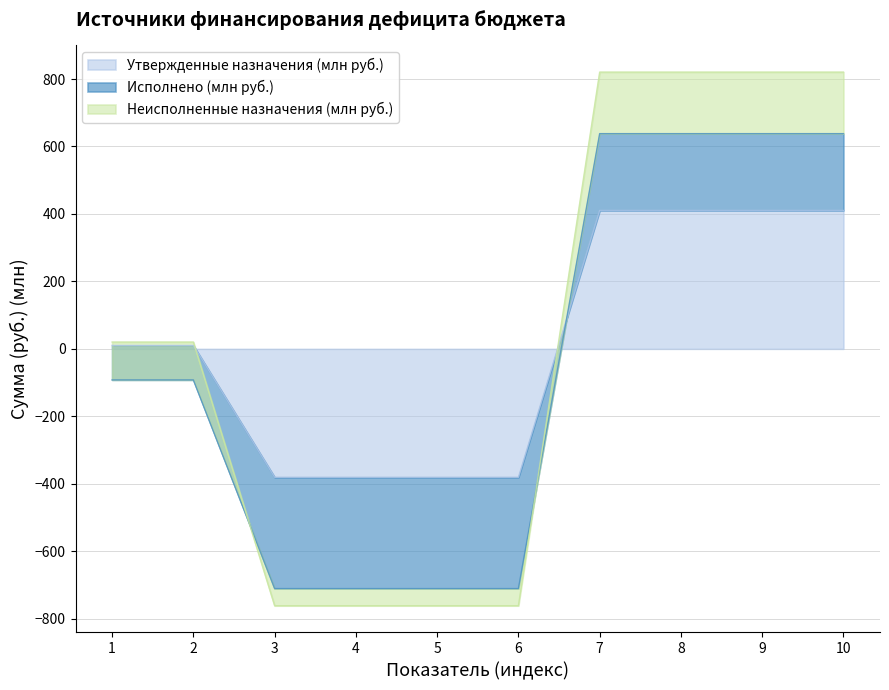

What are all the series names shown in the legend?

Утвержденные назначения (млн руб.), Исполнено (млн руб.), Неисполненные назначения (млн руб.)